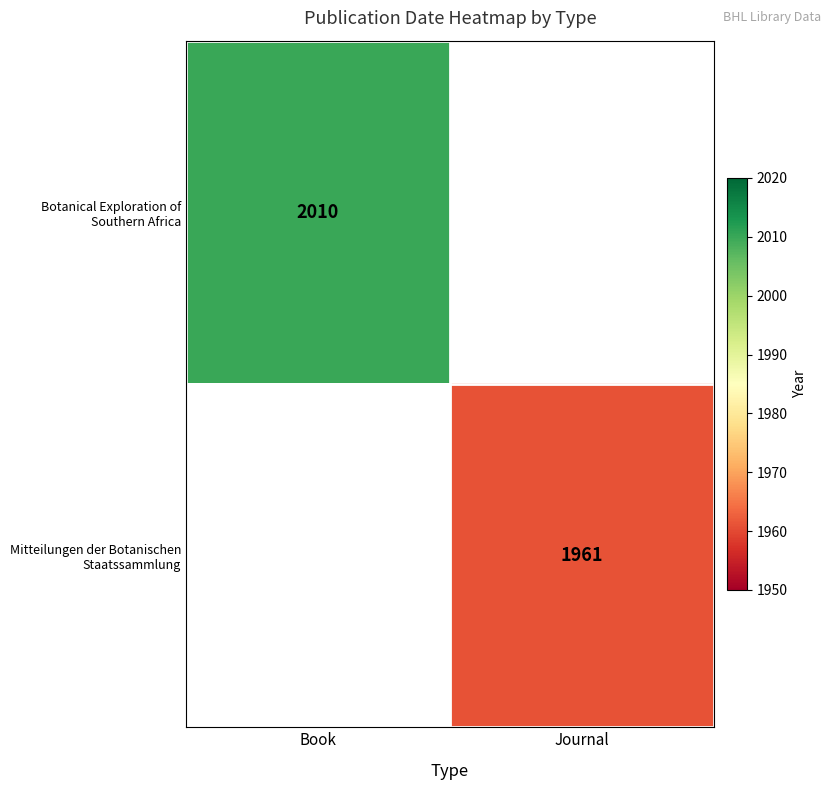

True or false: Botanical Exploration of Southern Africa has a value of 3240.5 at Book.

False